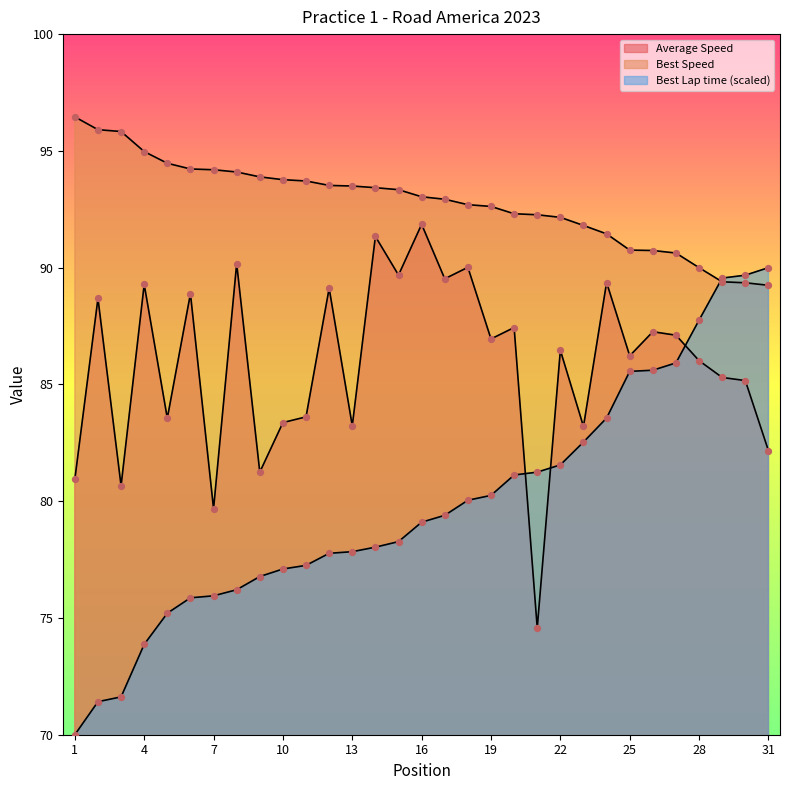

Is the value of Best Lap time at 8 greater than the value of Best Speed at 2?

No